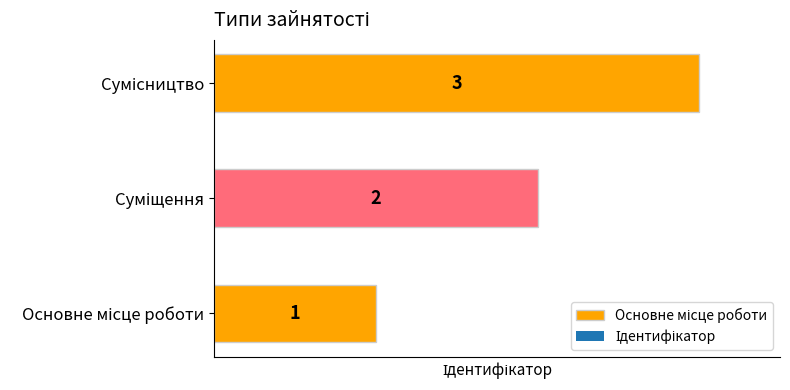

Rank the categories by value from lowest to highest.

Основне місце роботи, Суміщення, Сумісництво